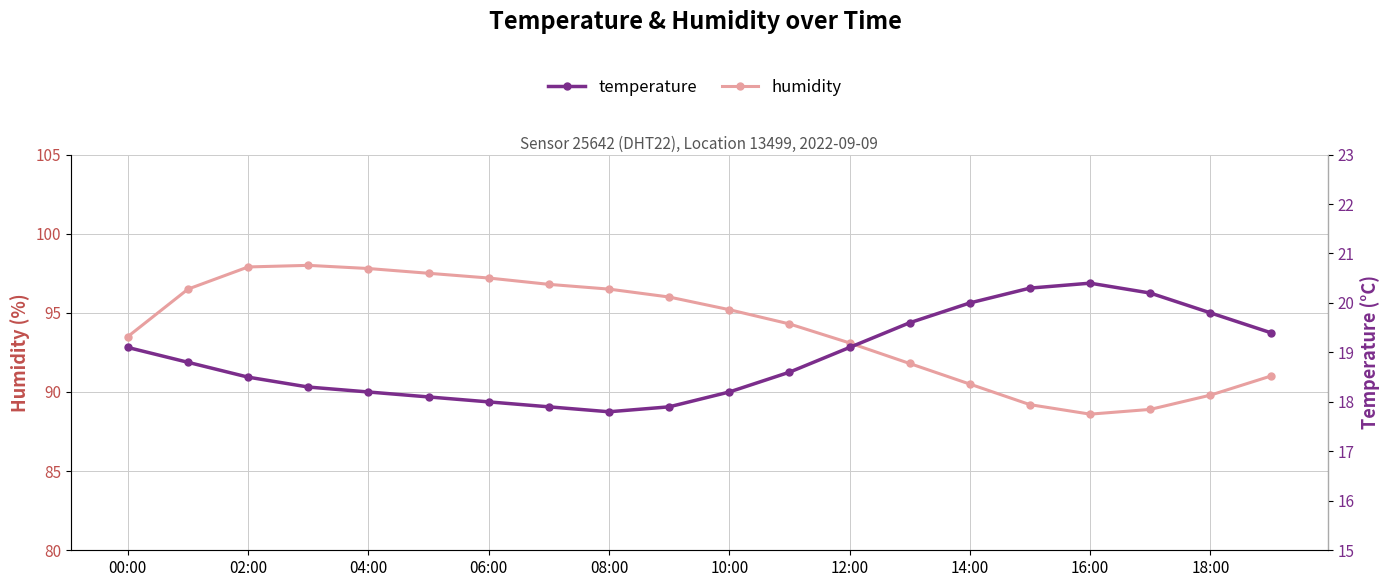

At which label does humidity first exceed 95?

02:00